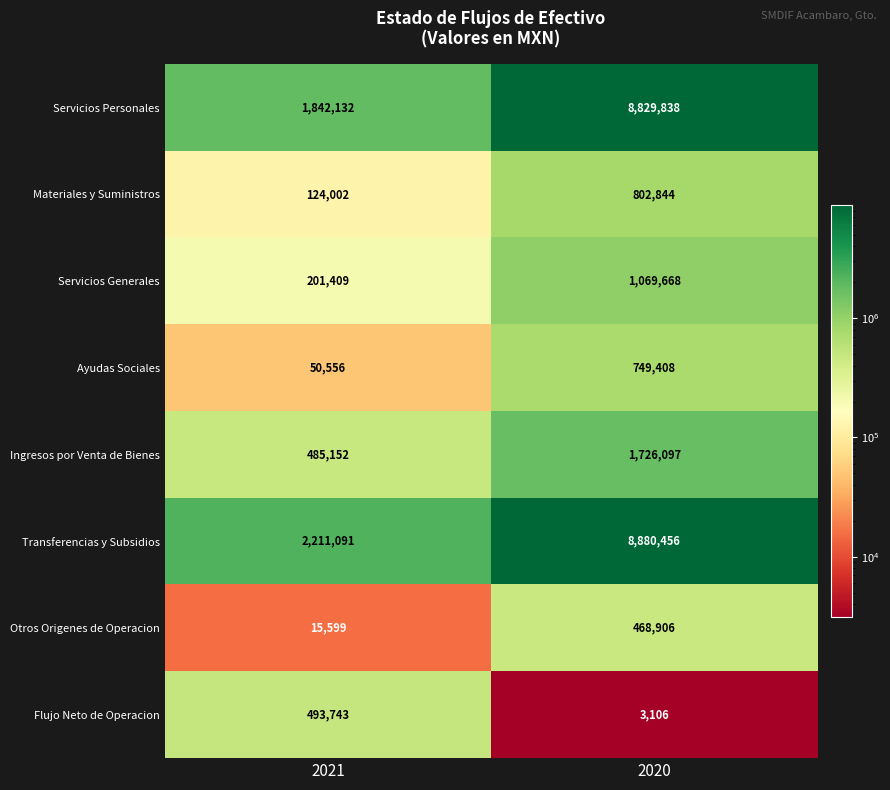

Which series has the largest total across all categories?

Transferencias y Subsidios